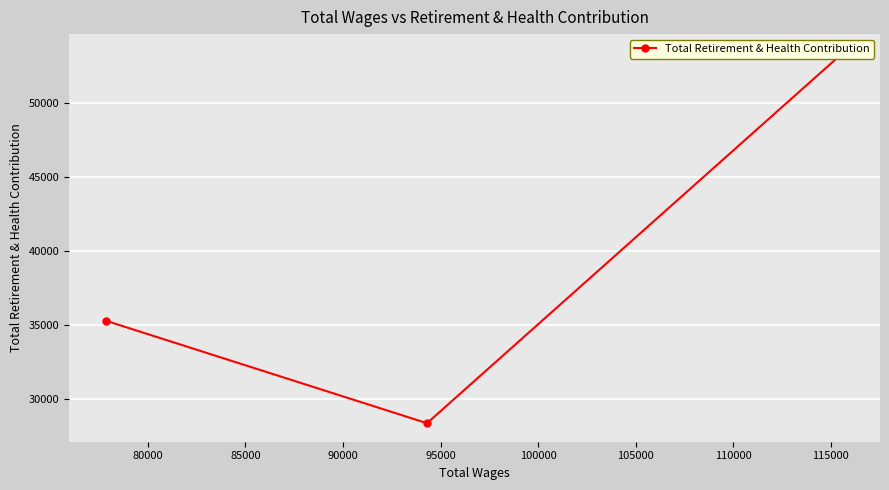

What is the difference between the values at 80000 and 85000?

6934